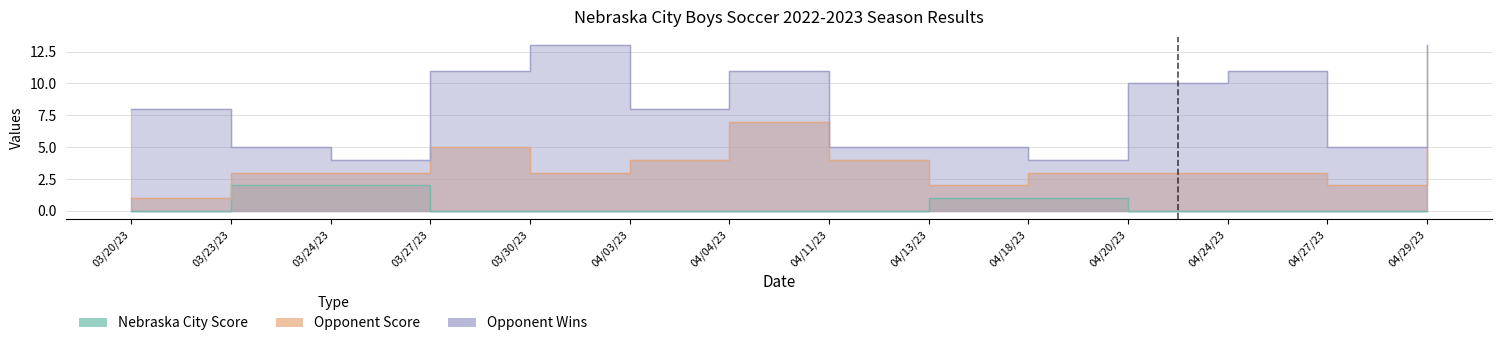

At which category does the chart reach its peak across all series?

03/30/23